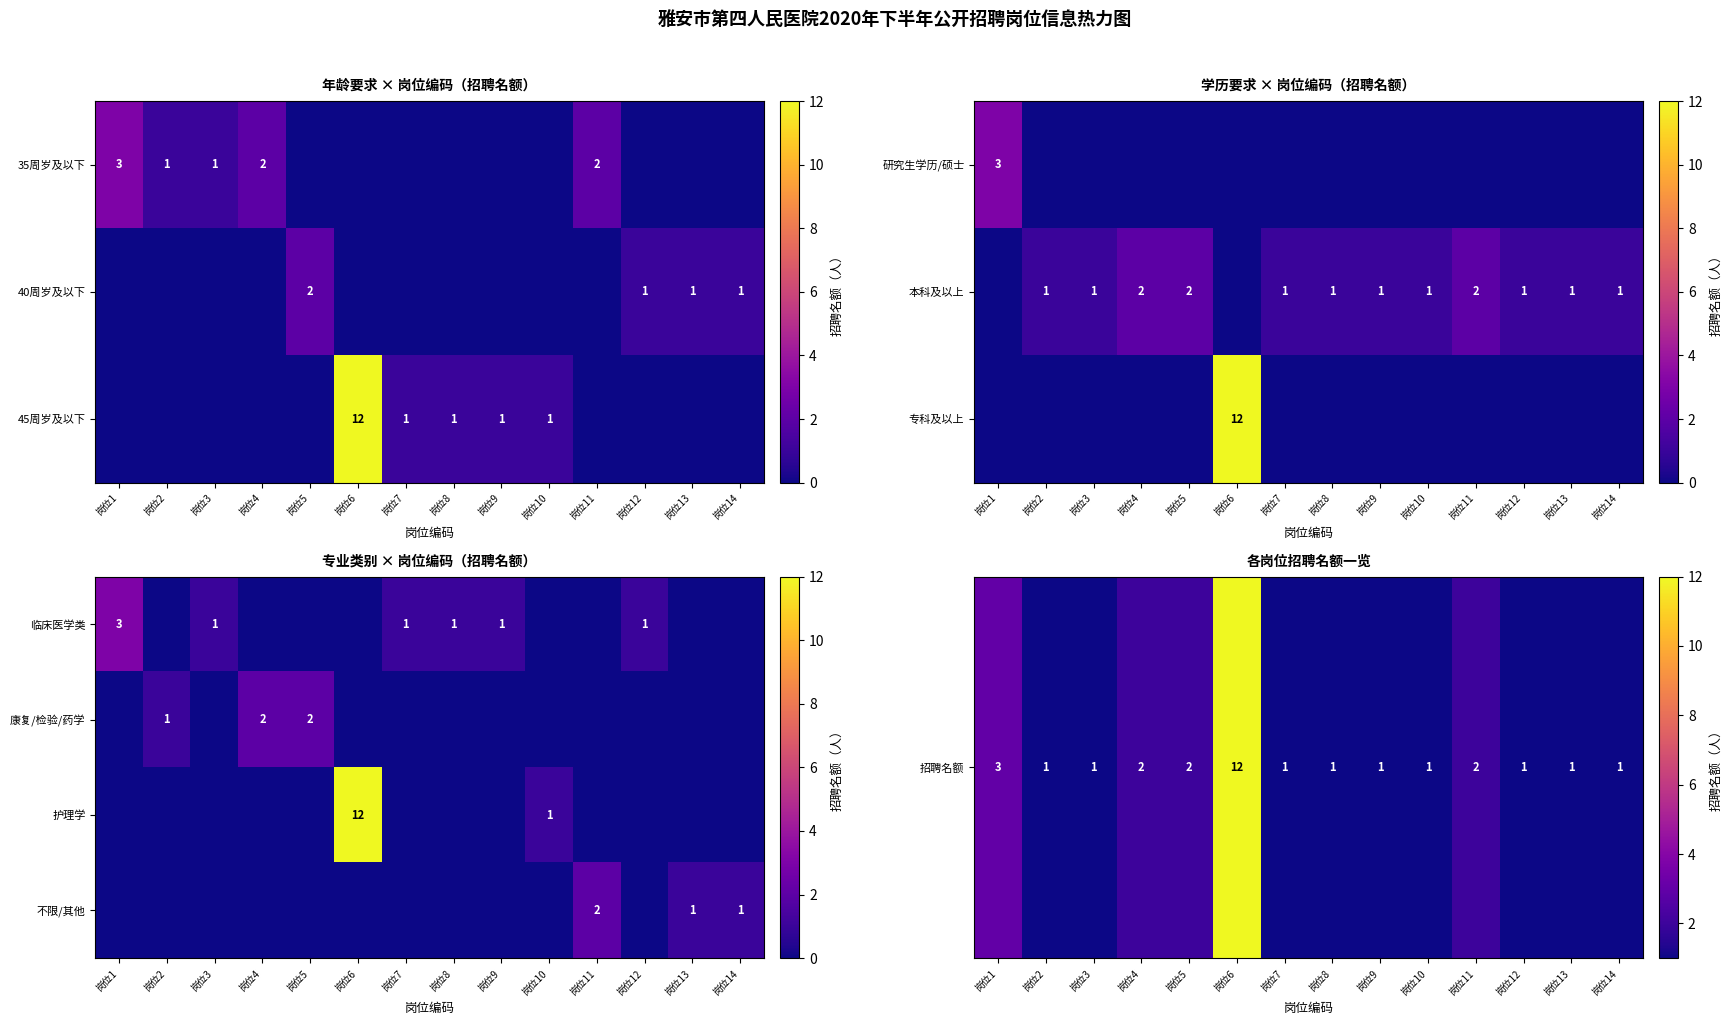

Between 岗位13 and 岗位6, which is larger?

岗位6